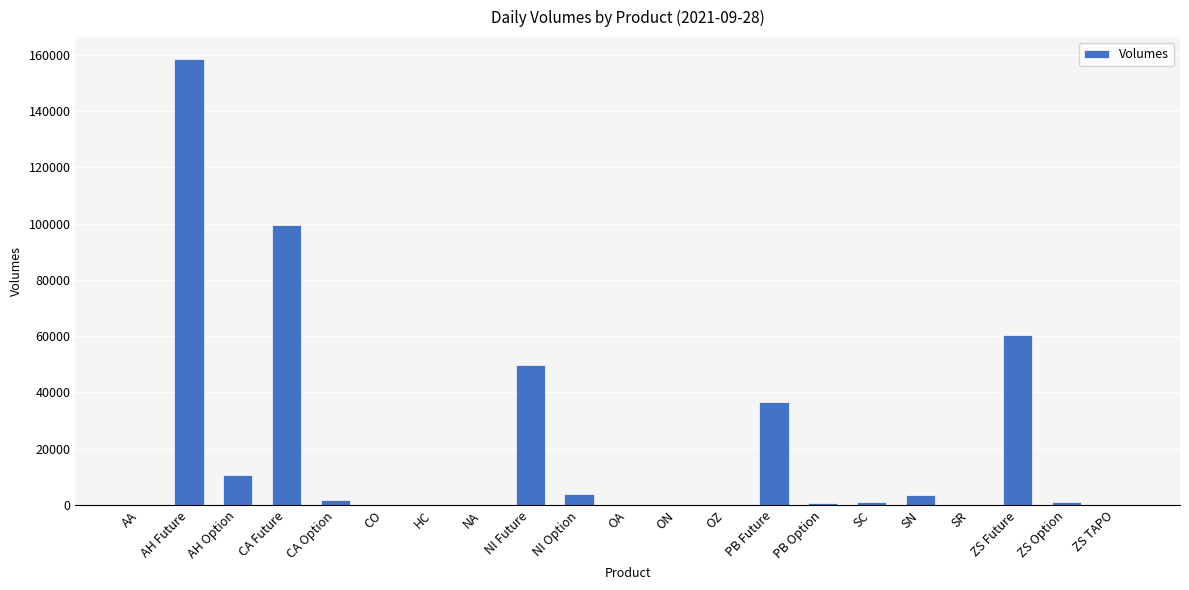

What is the change in value from NI Future to SN?

-45921